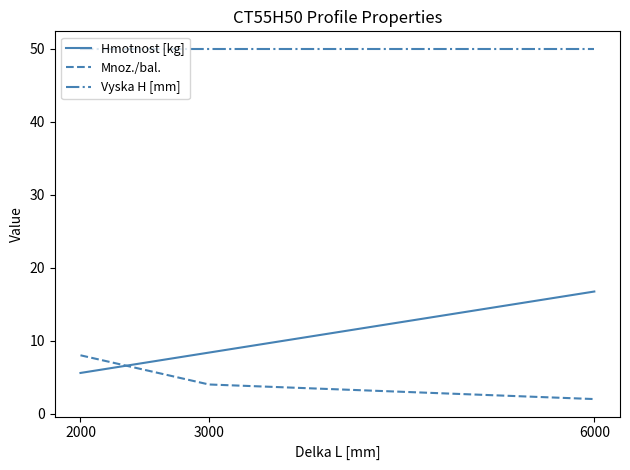

Which series has the widest spread of values?

Hmotnost [kg]